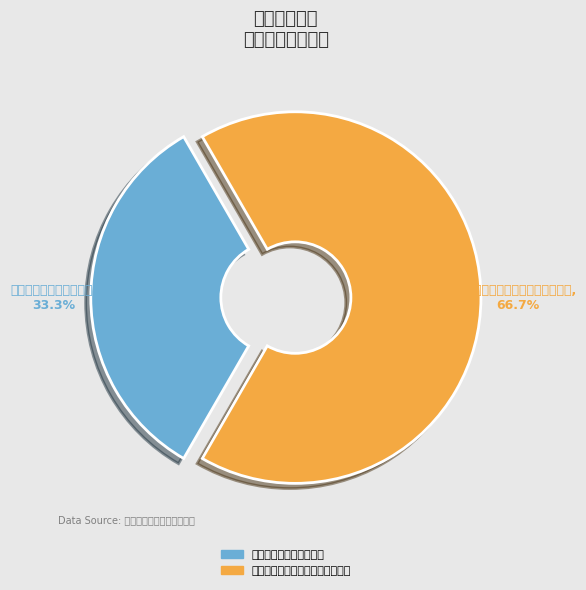

To the nearest percent, what is the difference between the 污染源日常环境执法检查 and 核技术利用单位辐射安全监督检查 slice percentages?

33%